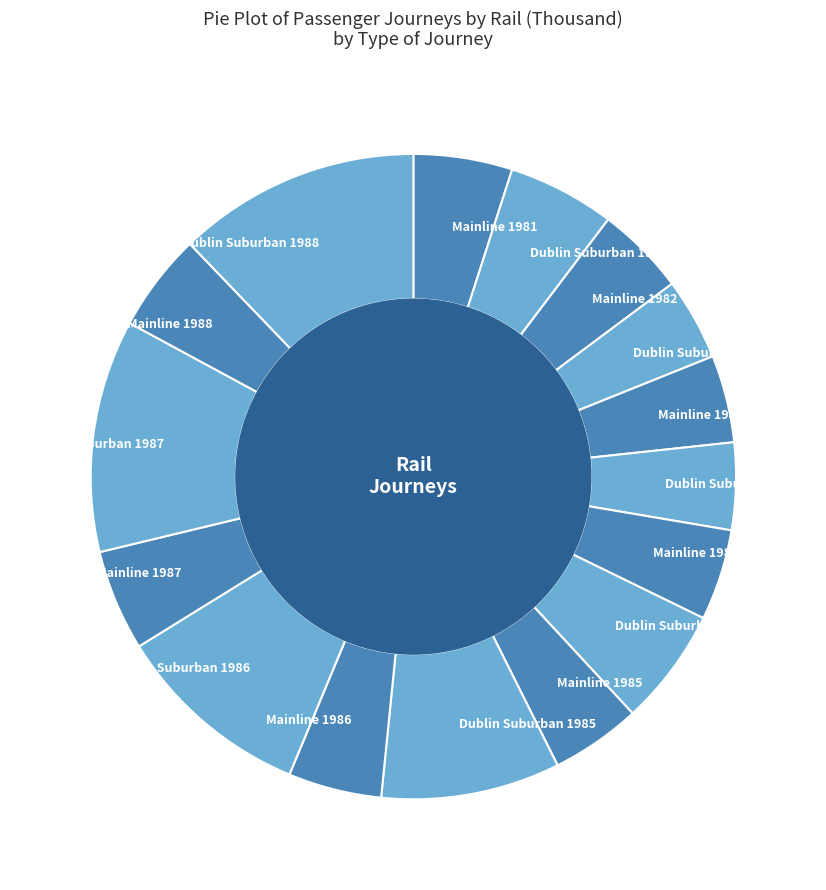

Is the sum of Dublin Suburban 1984 and Mainline 1985 greater than half?

No